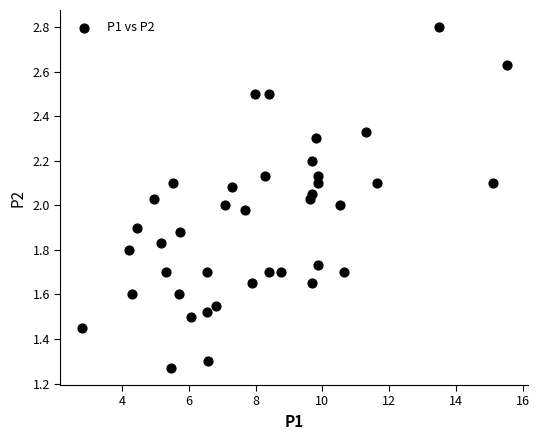

What is the range of X values (max minus min)?

12.7